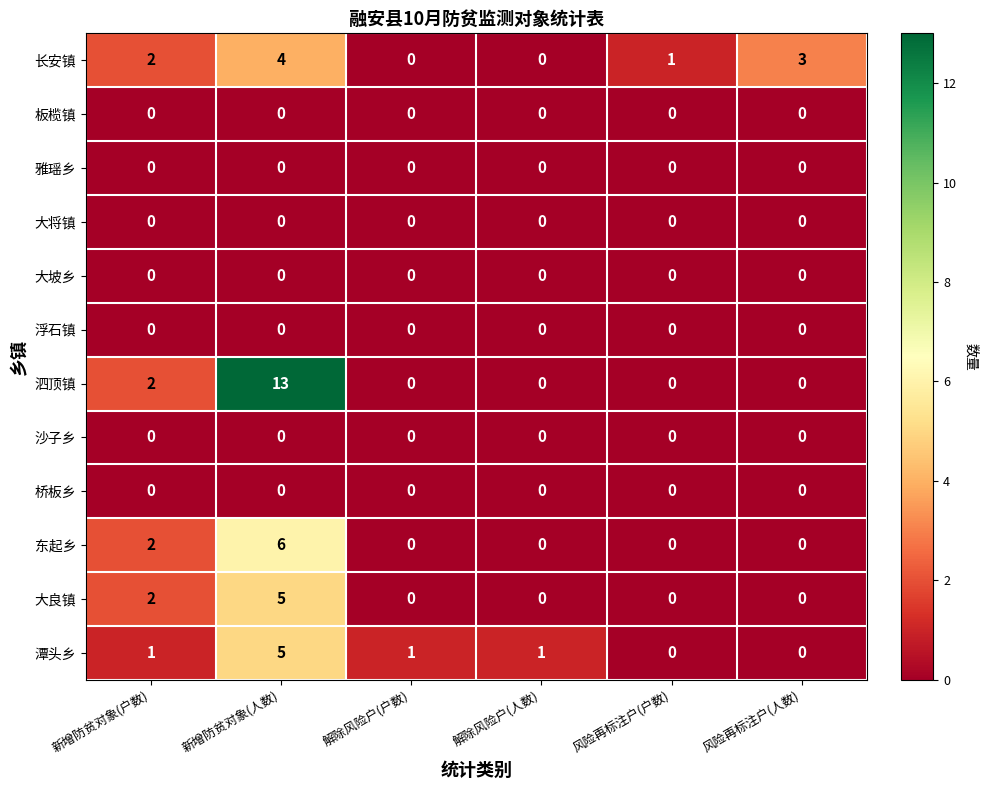

How many distinct data groups are displayed?

12